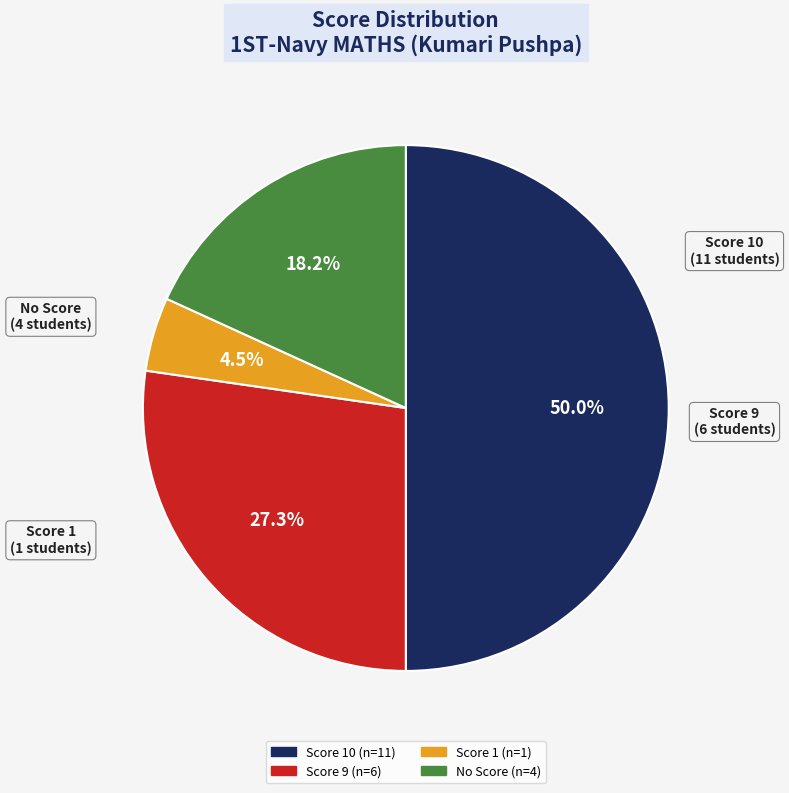

Rank the categories by value from lowest to highest.

Score 1, No Score, Score 9, Score 10